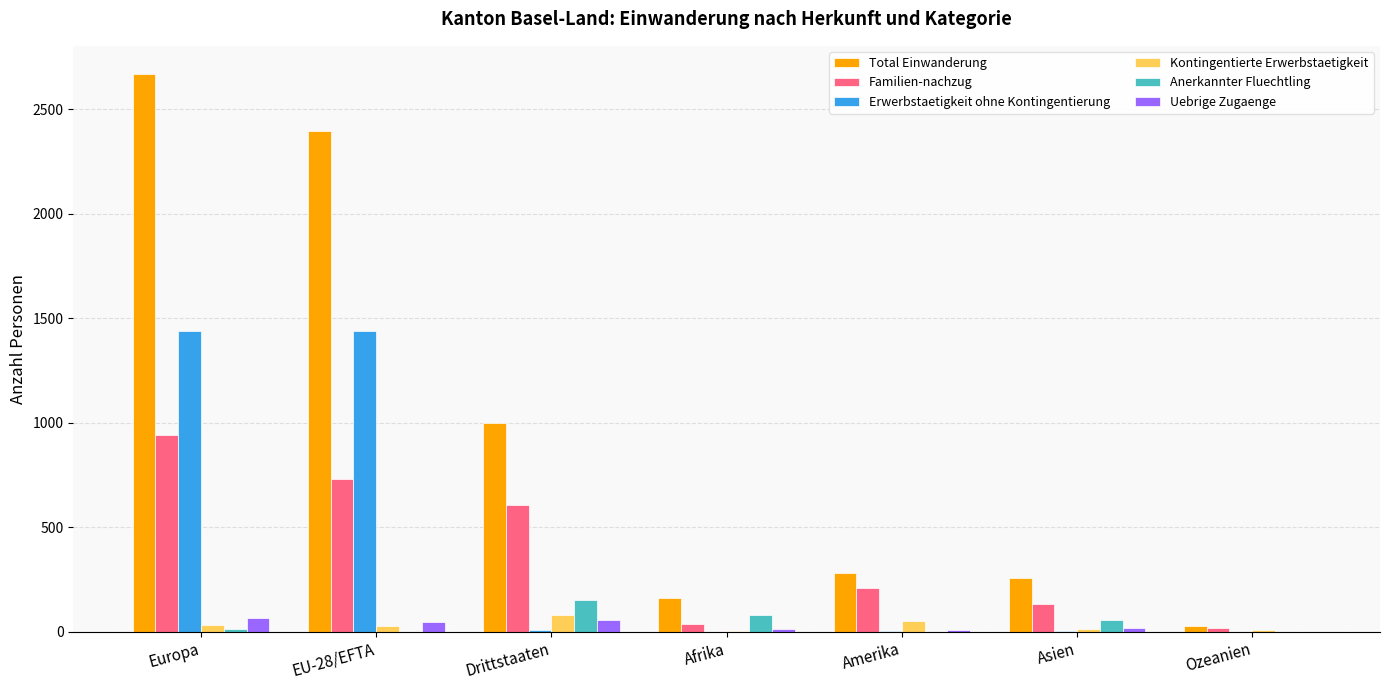

What is the maximum value shown in the chart?

2669